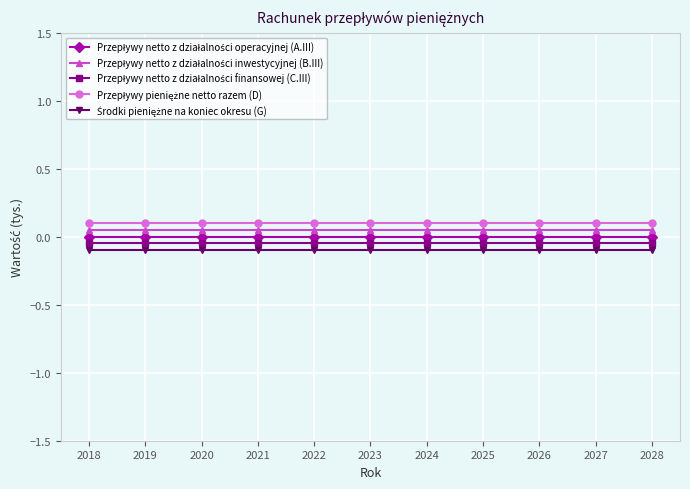

True or false: Przepływy netto z działalności inwestycyjnej (B.III) and Przepływy netto z działalności finansowej (C.III) intersect in this chart.

False